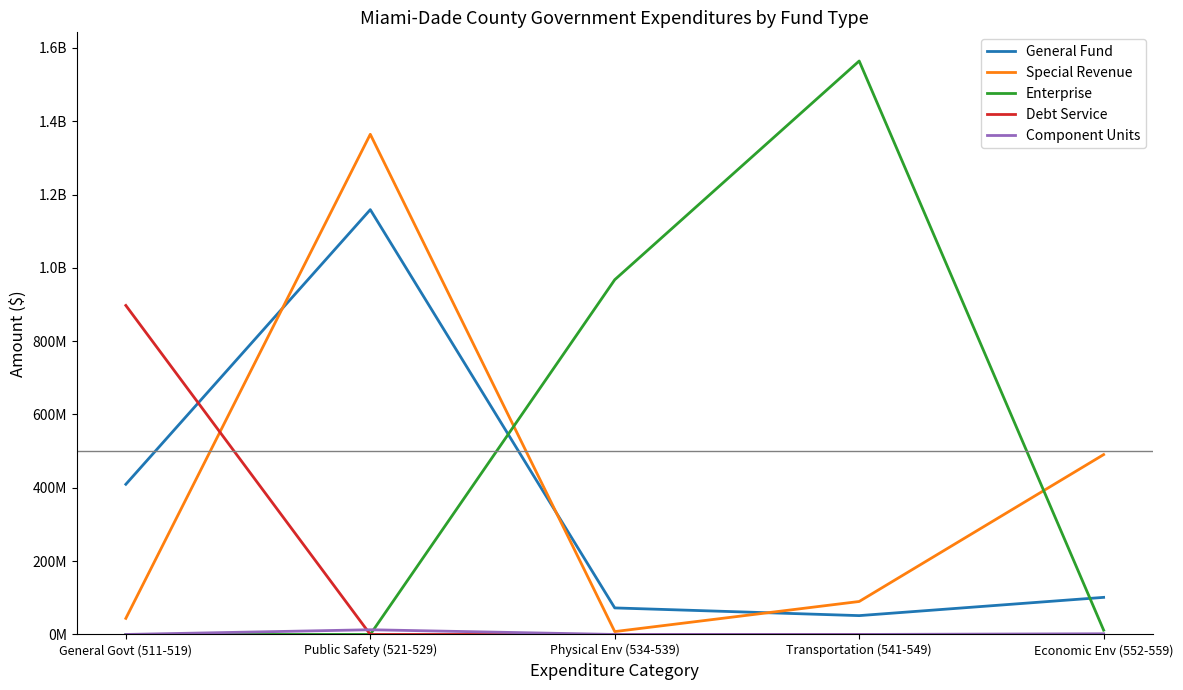

True or false: Enterprise has a value of 0 at Public Safety (521-529).

True